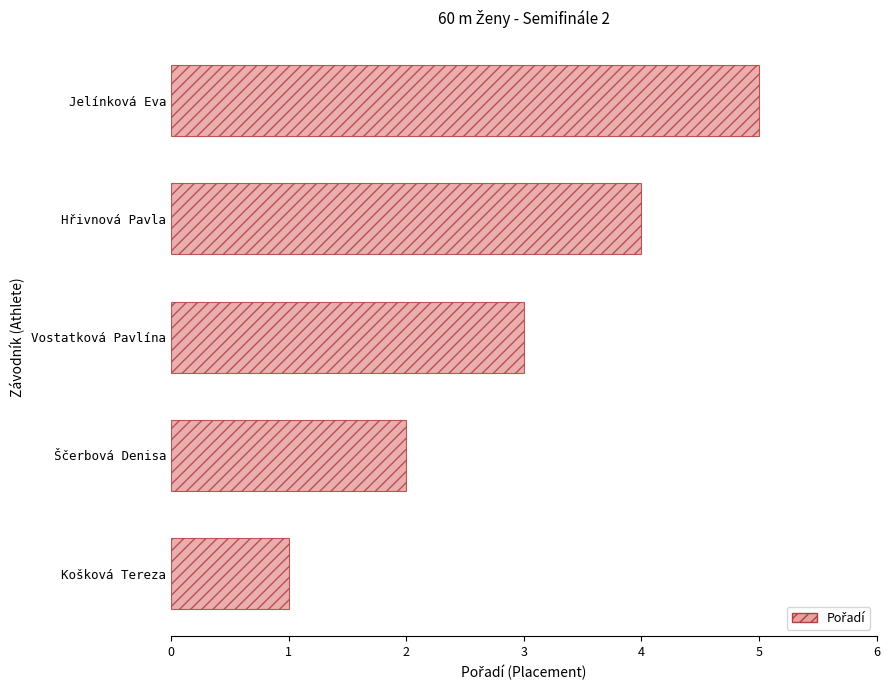

How many bars are there in total?

5